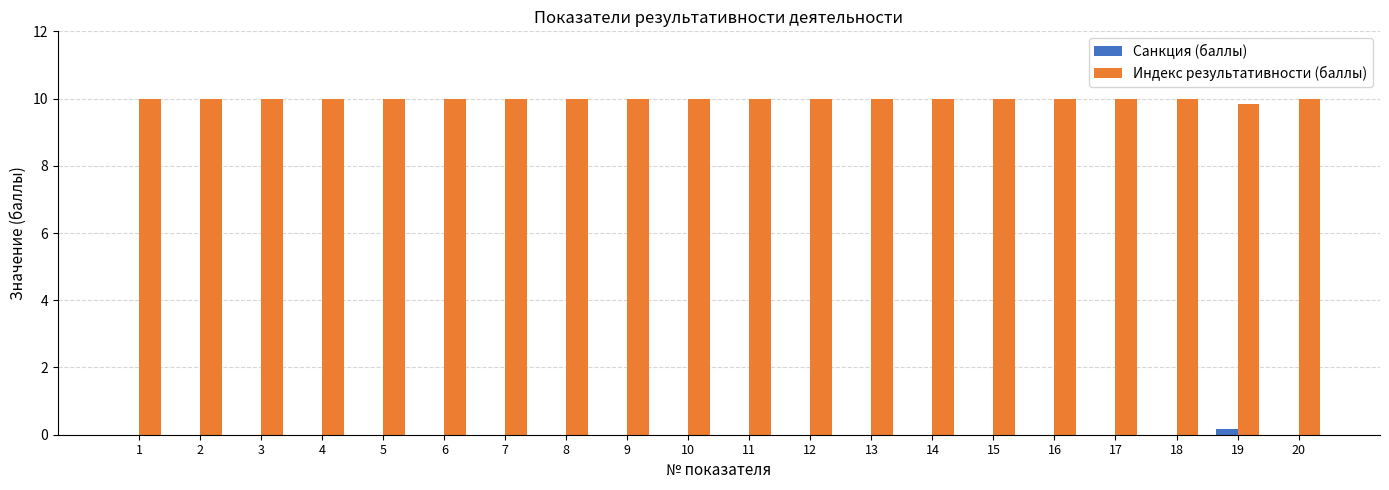

Are the bars grouped side by side (vs. stacked)?

Yes